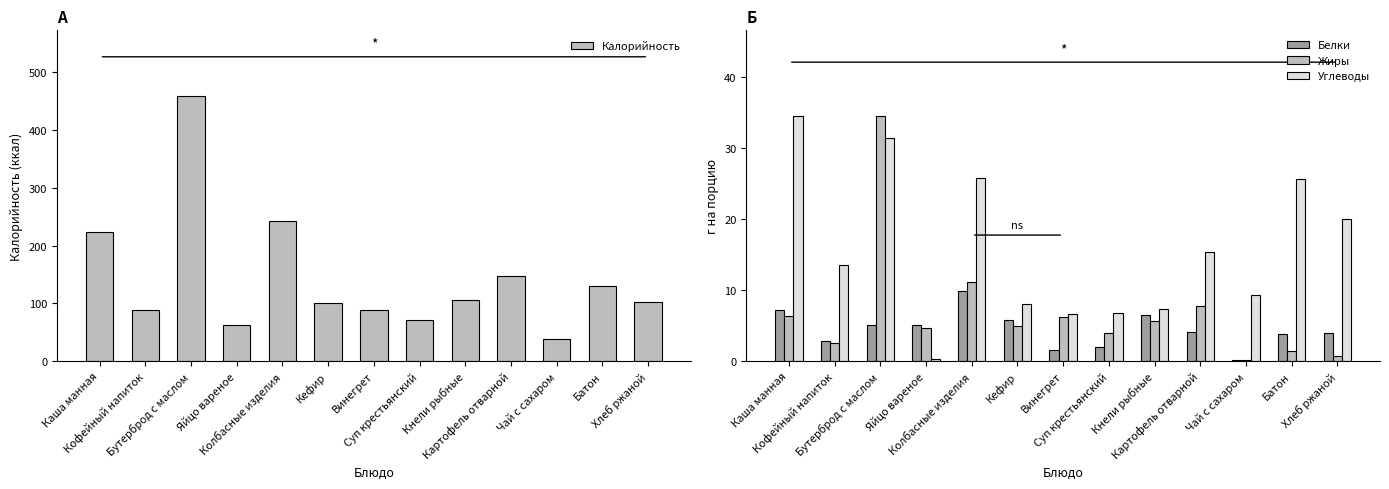

Where is Жиры nearest to the value 17?

Колбасные изделия